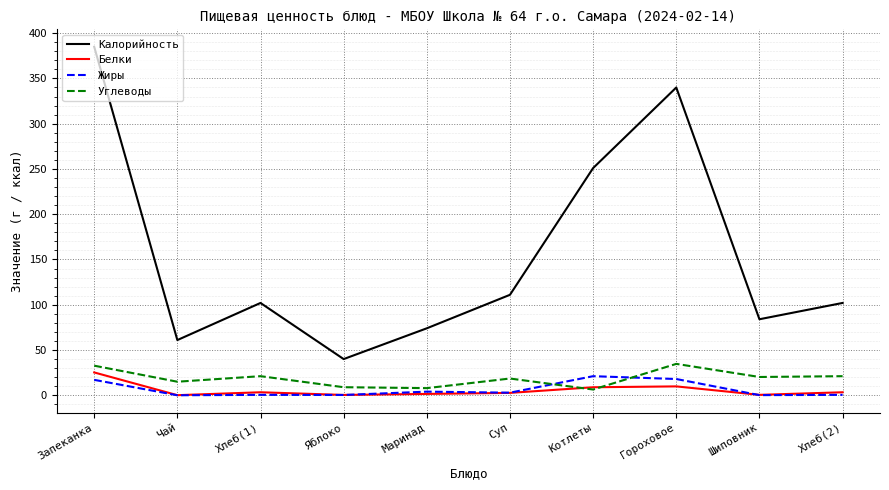

Where does the Углеводы series first go above 20?

Запеканка